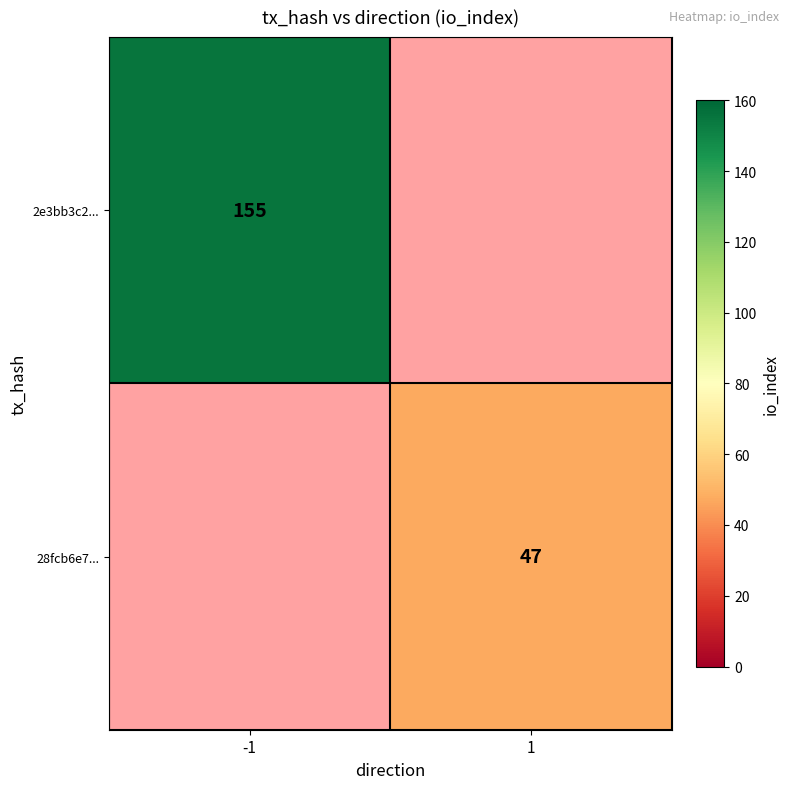

Is it true that 2e3bb3c2... equals 155 at -1?

True